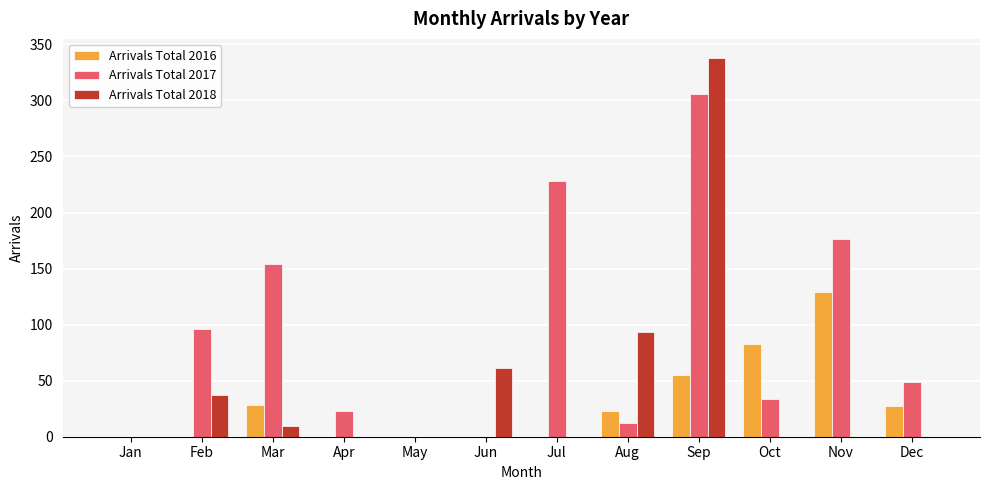

Which series has the widest spread of values?

Arrivals Total 2018